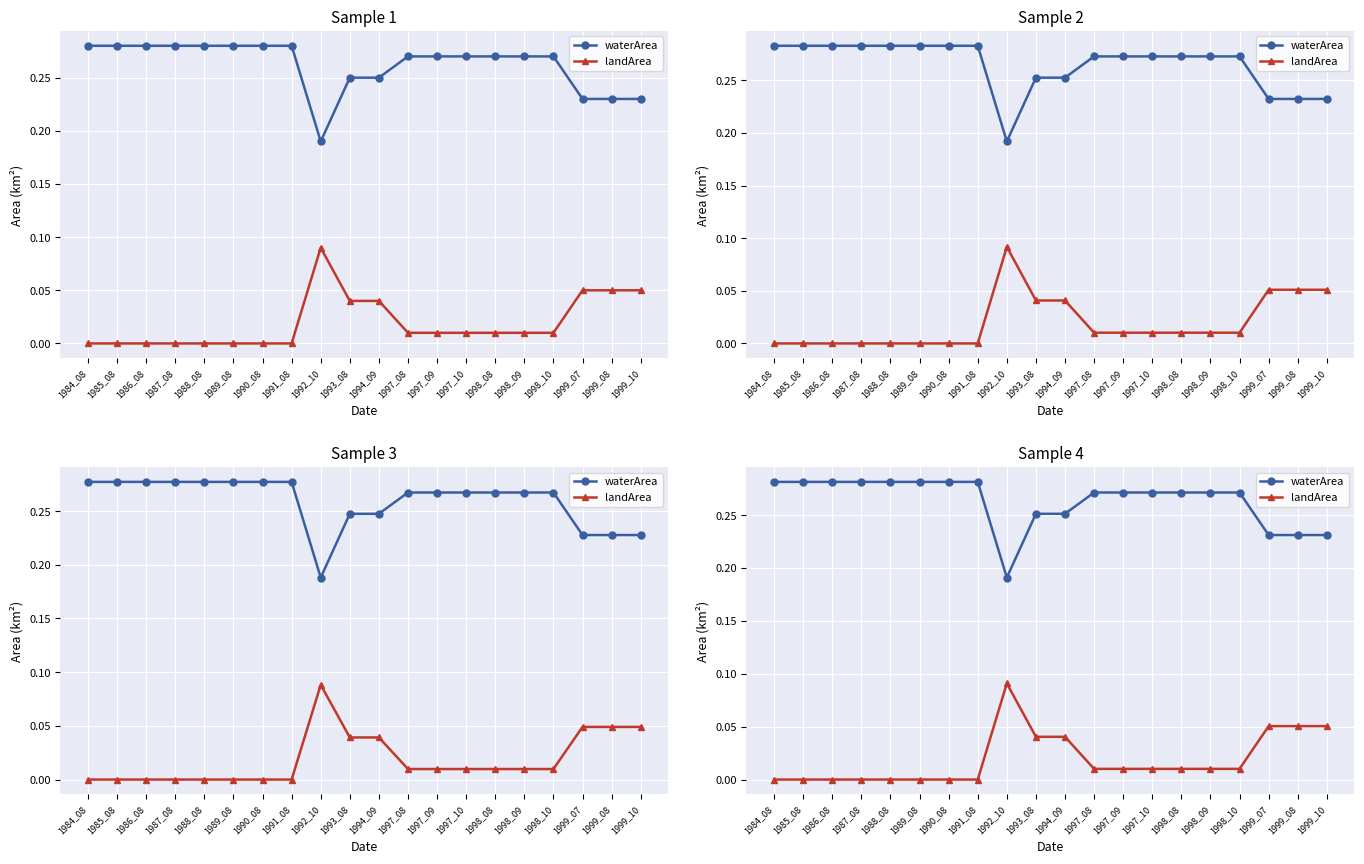

Reading left to right, list all the values displayed in this chart.

waterArea: 1984_08=0.3	1985_08=0.3	1986_08=0.3	1987_08=0.3	1988_08=0.3	1989_08=0.3	1990_08=0.3	1991_08=0.3	1992_10=0.2	1993_08=0.3	1994_09=0.3	1997_08=0.3	1997_09=0.3	1997_10=0.3	1998_08=0.3	1998_09=0.3	1998_10=0.3	1999_07=0.2	1999_08=0.2	1999_10=0.2
landArea: 1984_08=0.0	1985_08=0.0	1986_08=0.0	1987_08=0.0	1988_08=0.0	1989_08=0.0	1990_08=0.0	1991_08=0.0	1992_10=0.1	1993_08=0.0	1994_09=0.0	1997_08=0.0	1997_09=0.0	1997_10=0.0	1998_08=0.0	1998_09=0.0	1998_10=0.0	1999_07=0.1	1999_08=0.1	1999_10=0.1